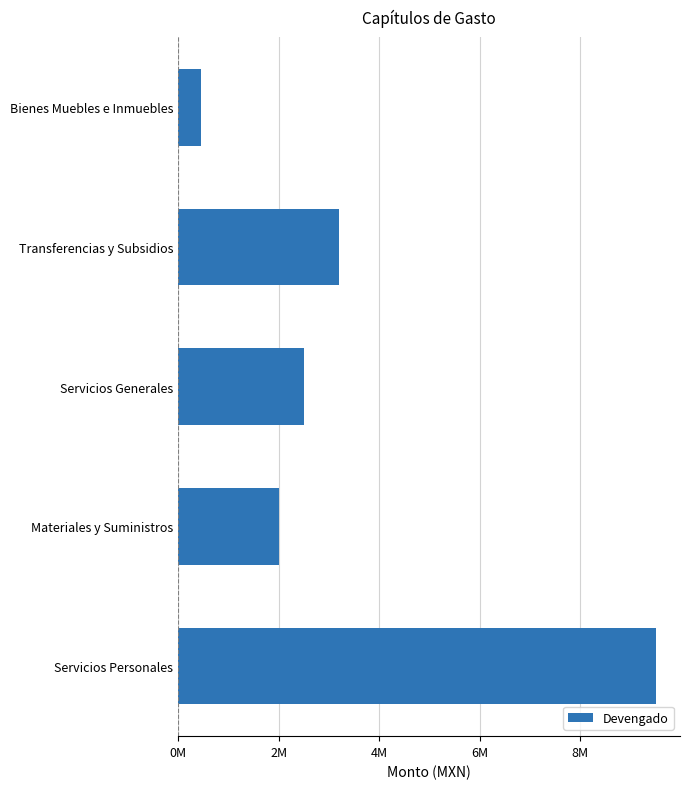

List the labels in order of value, smallest first.

Bienes Muebles e Inmuebles, Materiales y Suministros, Servicios Generales, Transferencias y Subsidios, Servicios Personales